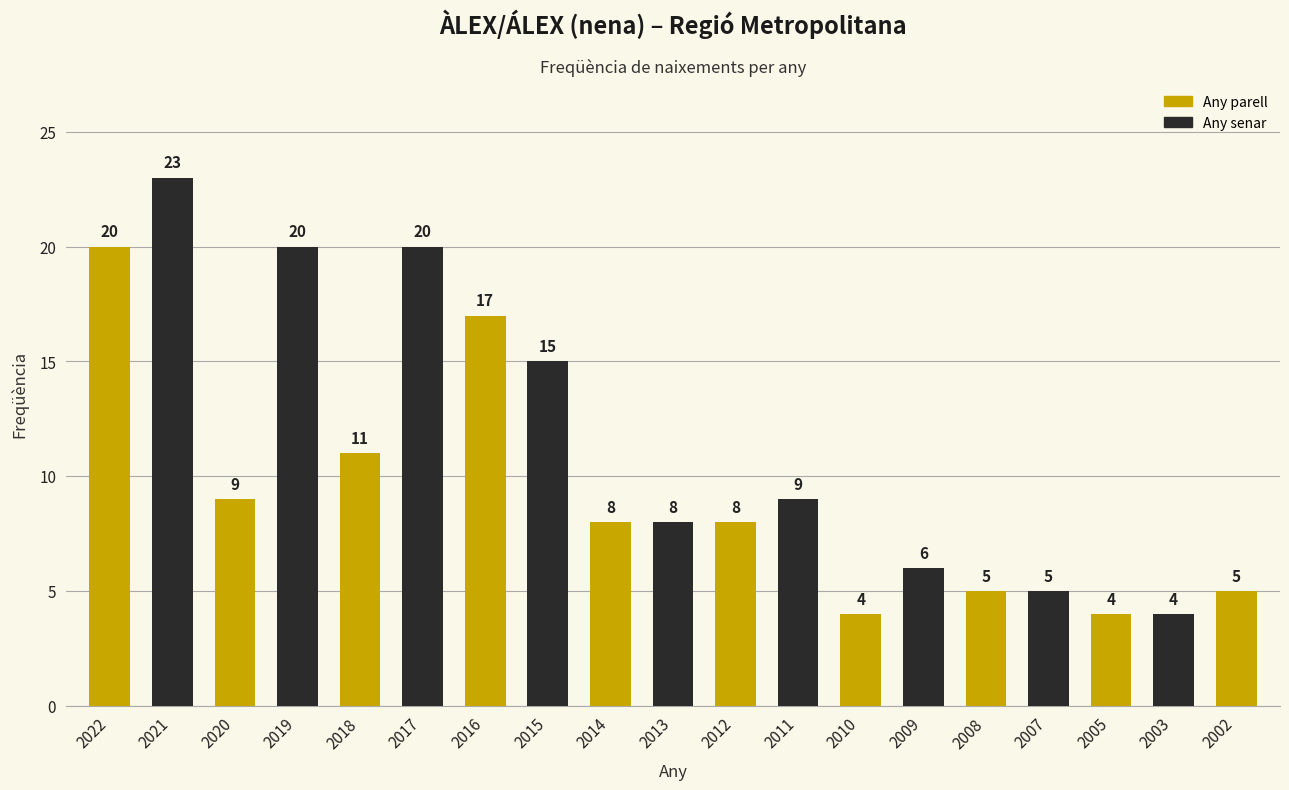

What is the difference between the second highest and second lowest values?

16